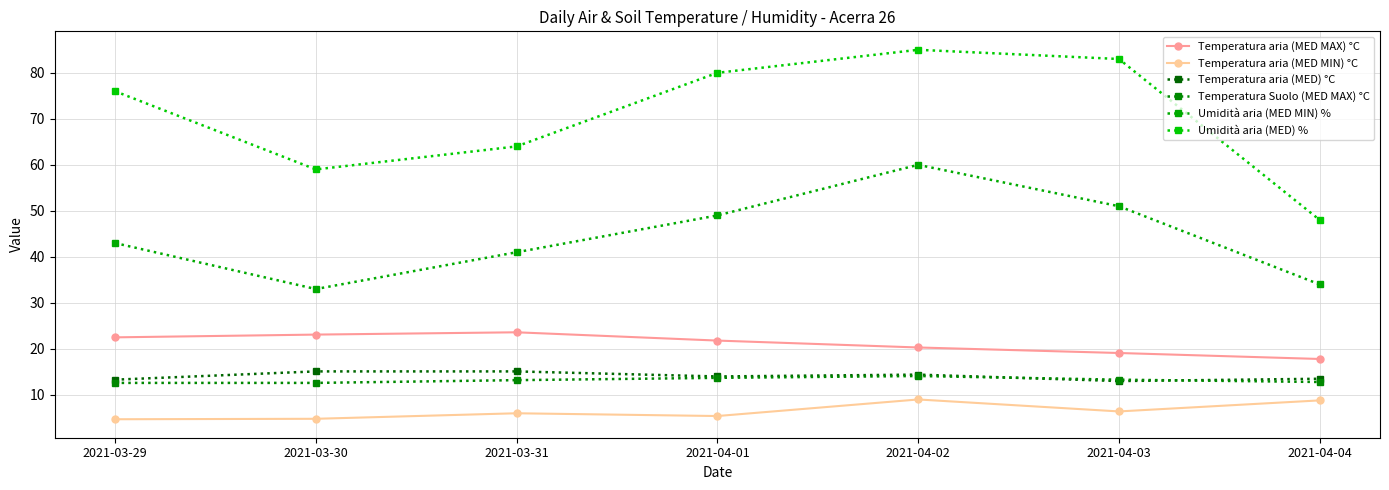

How many categories are shown in the chart?

7